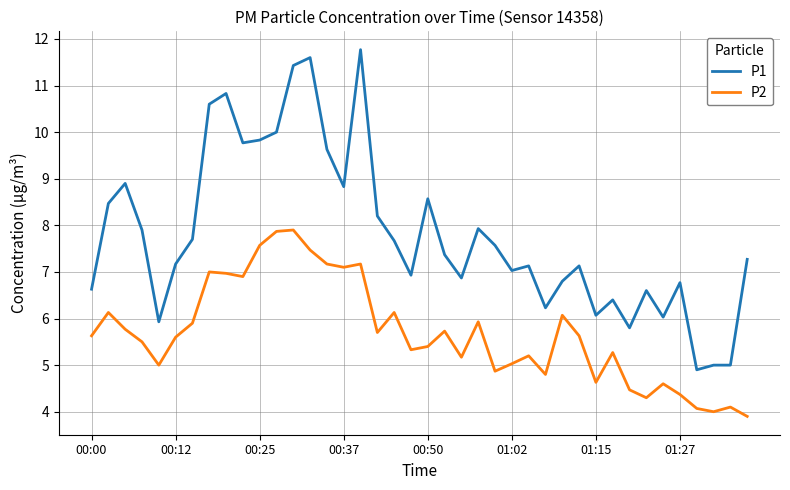

Which series has the widest spread of values?

P1